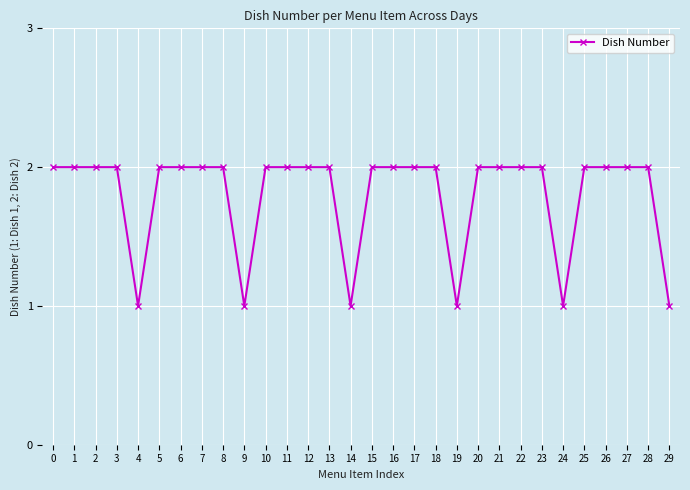

Is it true that the value at 22 is 2?

True